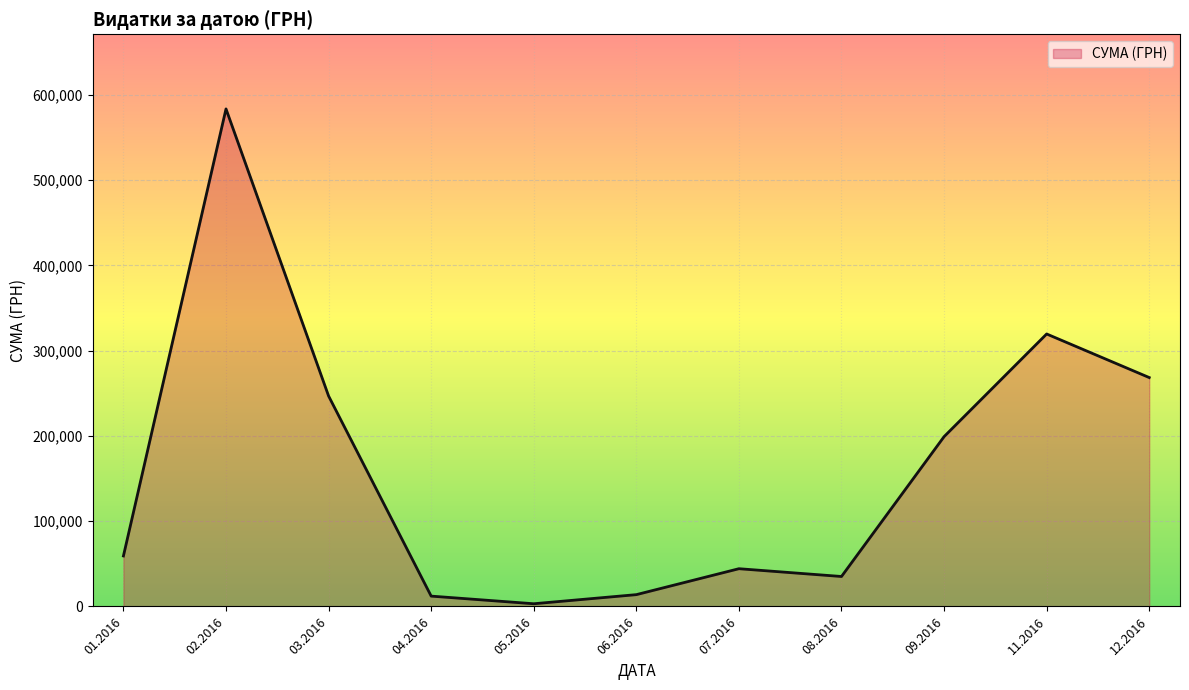

True or false: there are more than 1 points higher than both neighbors.

True